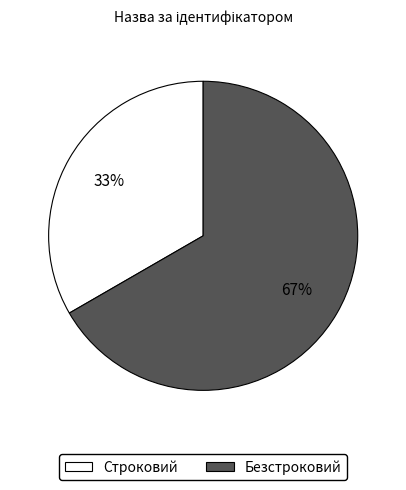

To the nearest percent, what portion does Строковий represent?

33%